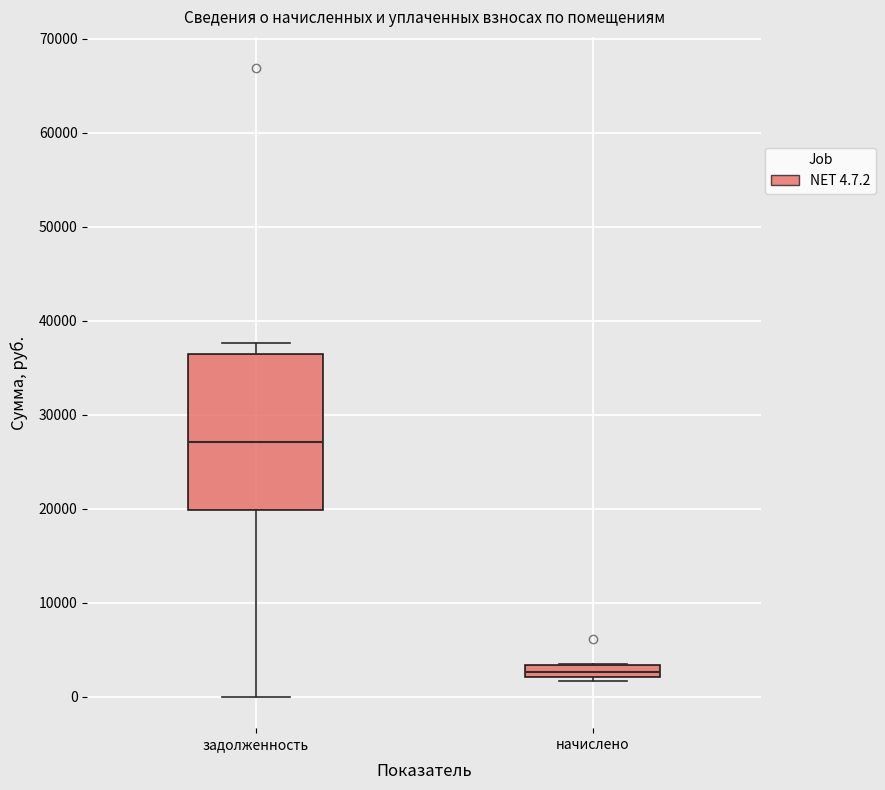

Where is the lower edge of the box for начислено on the y-axis? The values are not printed on the chart, so give them approximately, as read against the axis.

2000